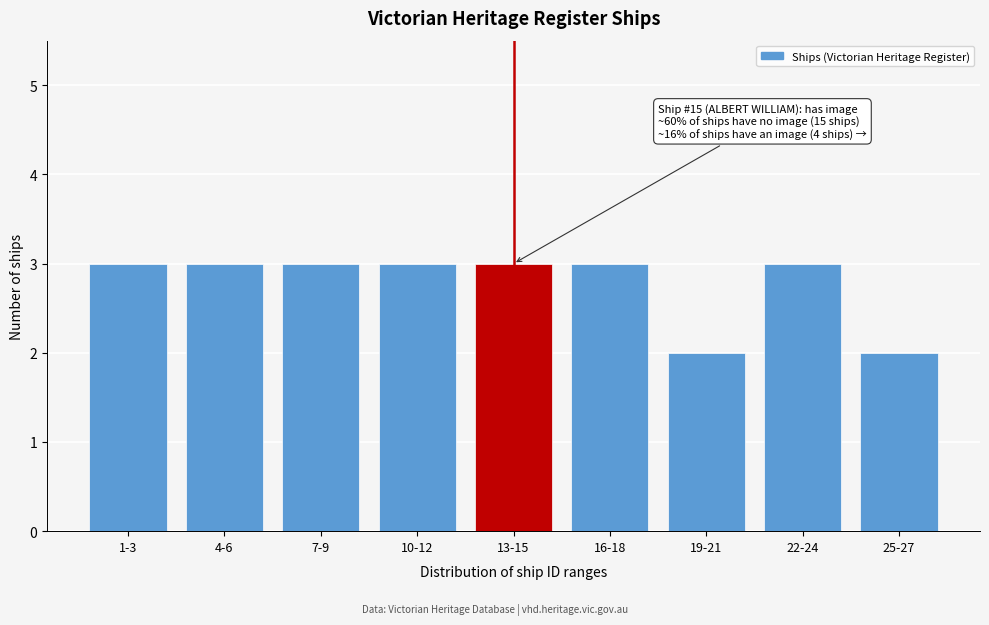

Reading right to left, what are all the values shown in this chart?

25-27=2	22-24=3	19-21=2	16-18=3	13-15=3	10-12=3	7-9=3	4-6=3	1-3=3